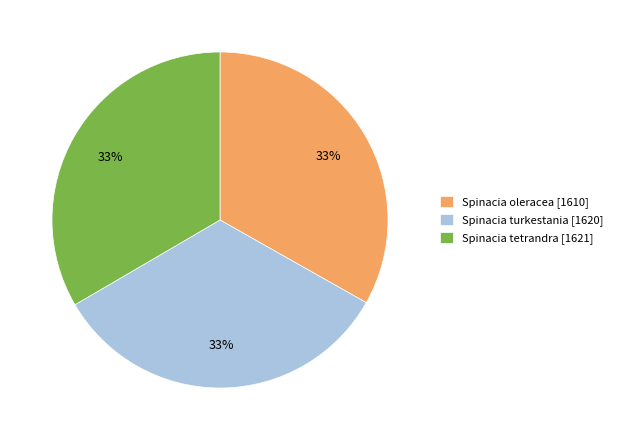

The Spinacia tetrandra slice represents 26% of the pie. True or false?

False